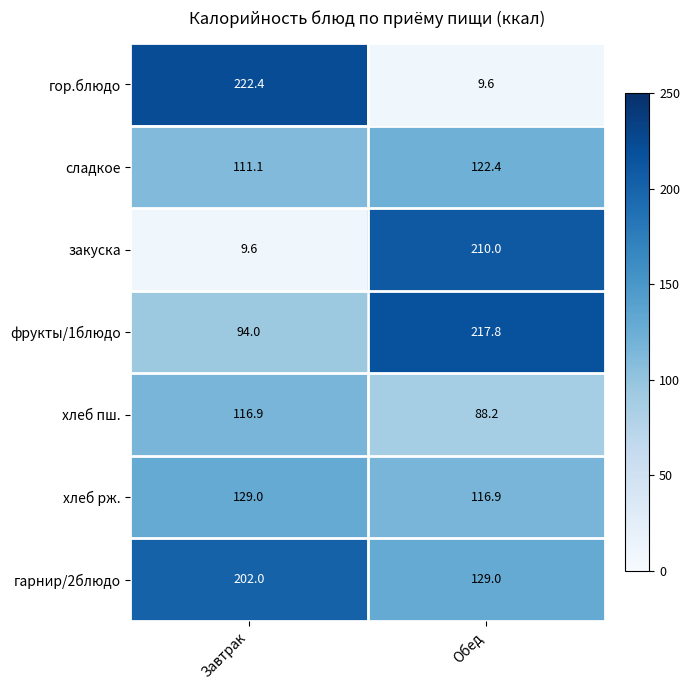

Where is гарнир/2блюдо nearest to the value 165?

Обед